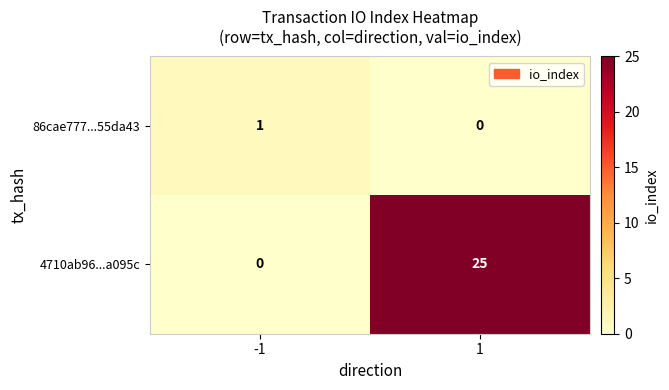

What is the sum of the 4710ab96...a095c values at 1 and -1?

25